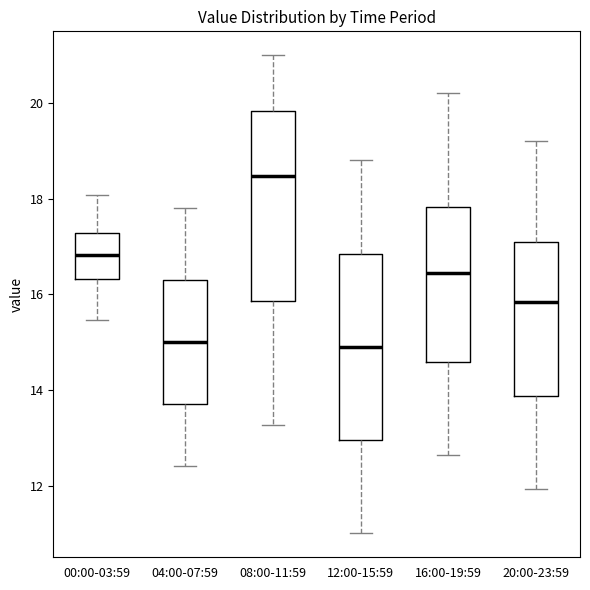

Reading left to right, transcribe this box plot: for each box, give where its median line is, the range the box spans, and where its two whiskers end, as read against the y-axis. The values are not printed on the chart, so give them approximately, as read against the axis.

00:00-03:59: median 16.8, box 16.4 to 17.2, whiskers 15.4 to 18.0
04:00-07:59: median 15.0, box 13.6 to 16.4, whiskers 12.4 to 17.8
08:00-11:59: median 18.4, box 15.8 to 19.8, whiskers 13.2 to 21.0
12:00-15:59: median 15.0, box 13.0 to 16.8, whiskers 11.0 to 18.8
16:00-19:59: median 16.4, box 14.6 to 17.8, whiskers 12.6 to 20.2
20:00-23:59: median 15.8, box 13.8 to 17.0, whiskers 12.0 to 19.2